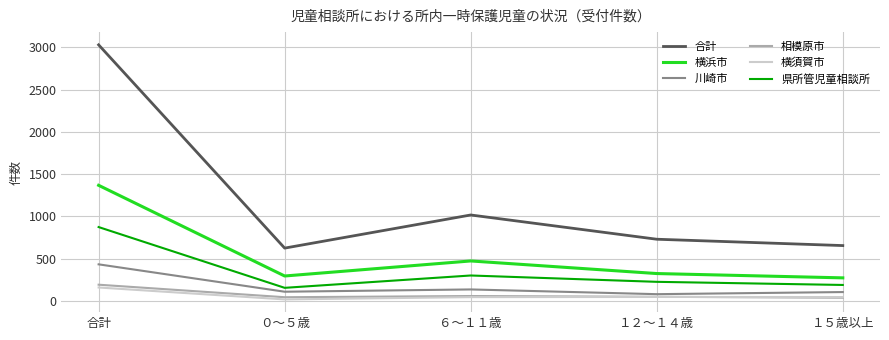

Which series has the largest range (max minus min)?

合計